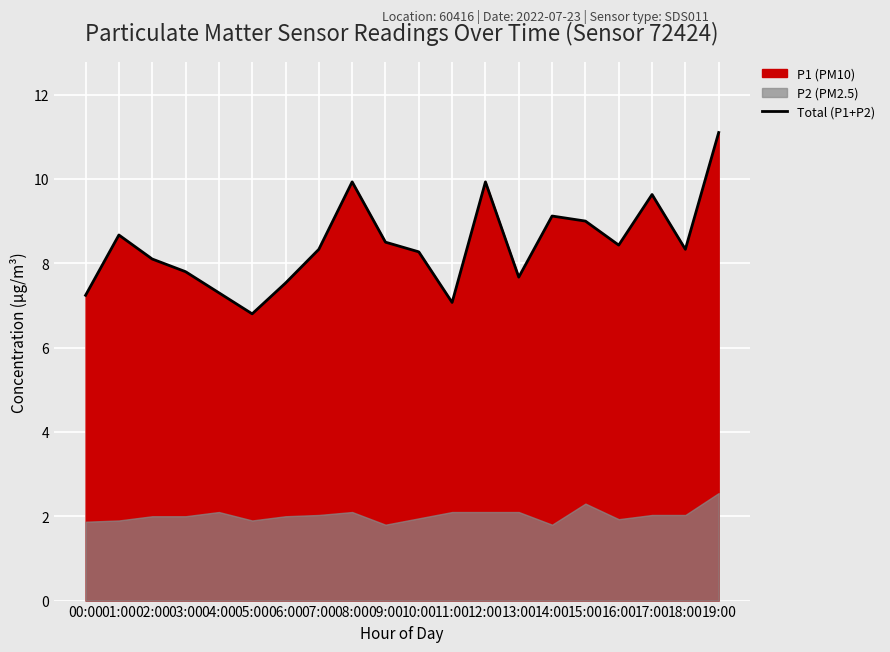

What is the difference between the second highest and second lowest values?

2.9